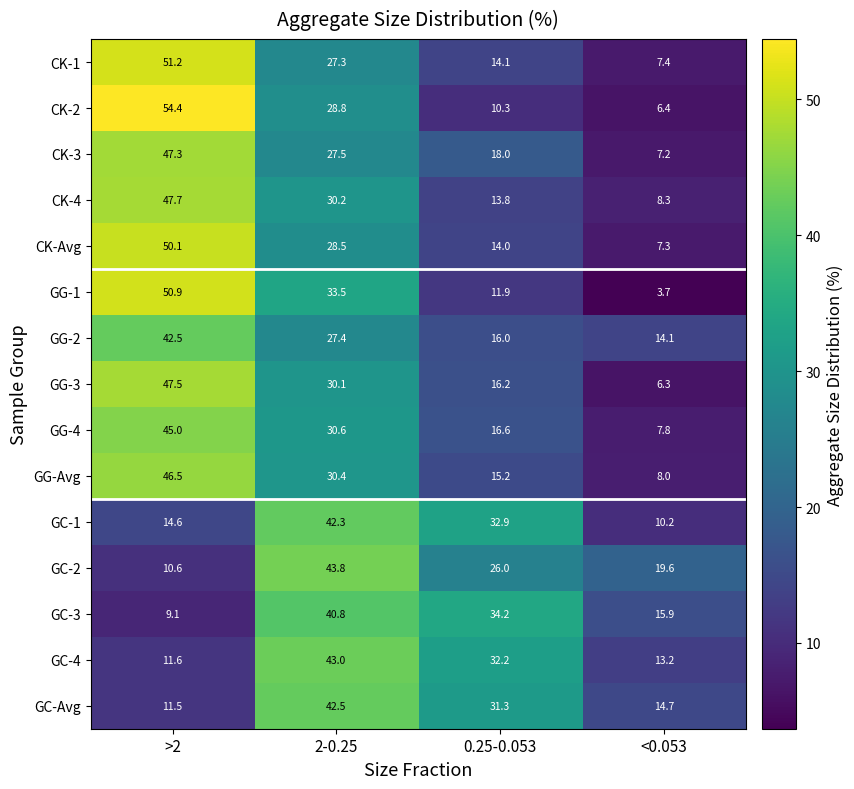

What is the spread (max minus min) of values at <0.053?

15.9